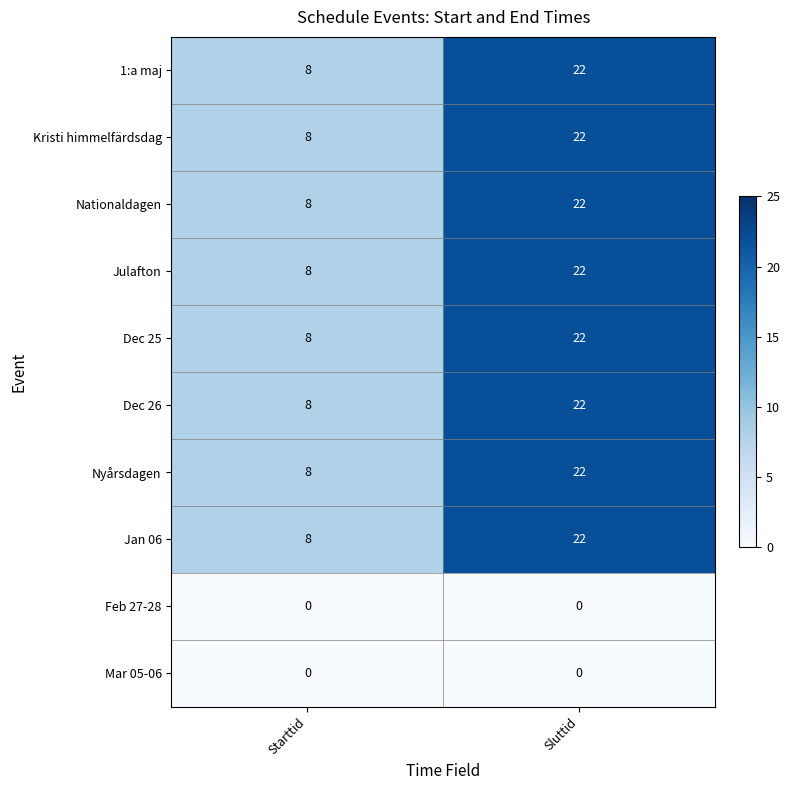

Reading left to right, what are all the values shown in this chart?

1:a maj: 8	22
Kristi himmelfärdsdag: 8	22
Nationaldagen: 8	22
Julafton: 8	22
Dec 25: 8	22
Dec 26: 8	22
Nyårsdagen: 8	22
Jan 06: 8	22
Feb 27-28: 0	0
Mar 05-06: 0	0